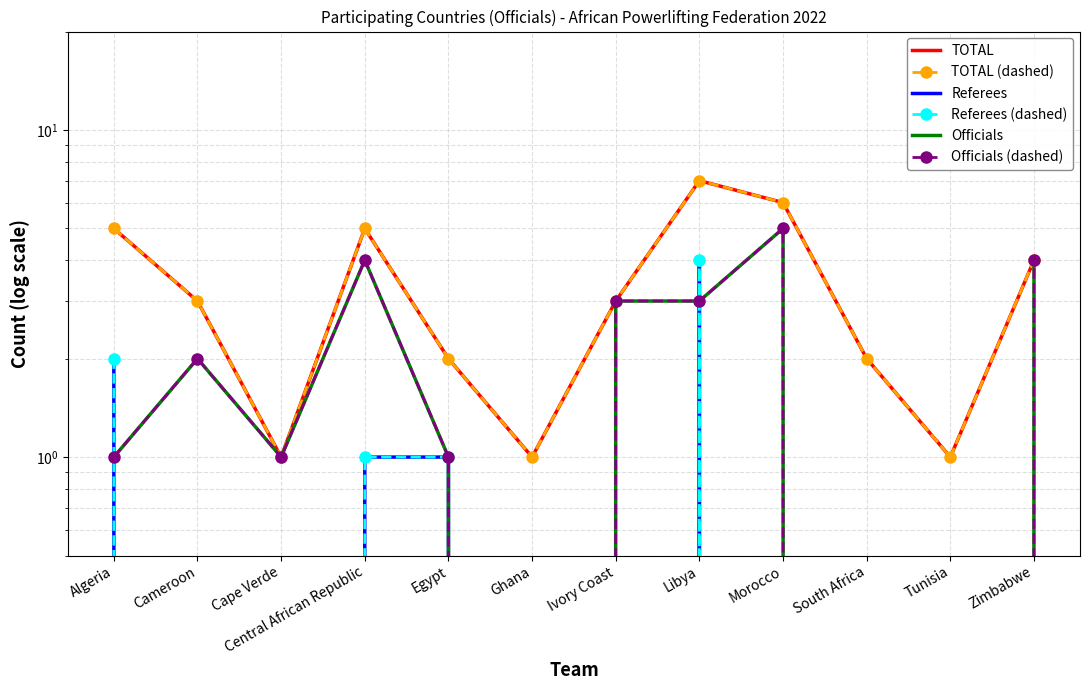

Reading left to right, list all the values displayed in this chart.

TOTAL: 5	3	1	5	2	1	3	7	6	2	1	4
TOTAL (dashed): 5	3	1	5	2	1	3	7	6	2	1	4
Referees: 2	0	0	1	1	0	0	4	0	0	0	0
Referees (dashed): 2	0	0	1	1	0	0	4	0	0	0	0
Officials: 1	2	1	4	1	0	3	3	5	0	0	4
Officials (dashed): 1	2	1	4	1	0	3	3	5	0	0	4